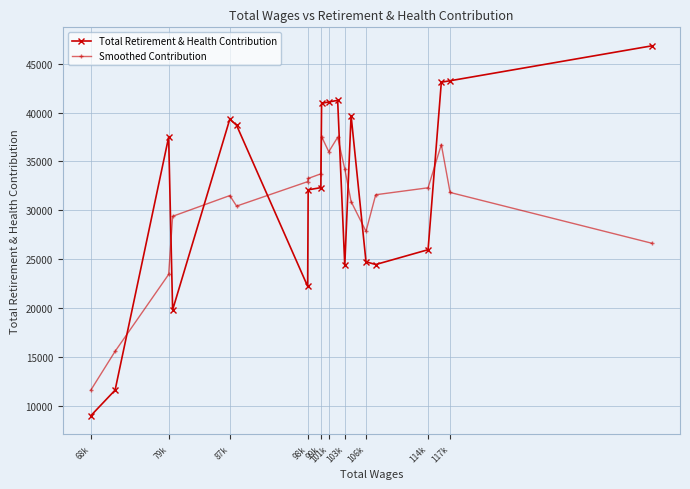

True or false: Smoothed Contribution and Total Retirement & Health Contribution cross at least once.

True